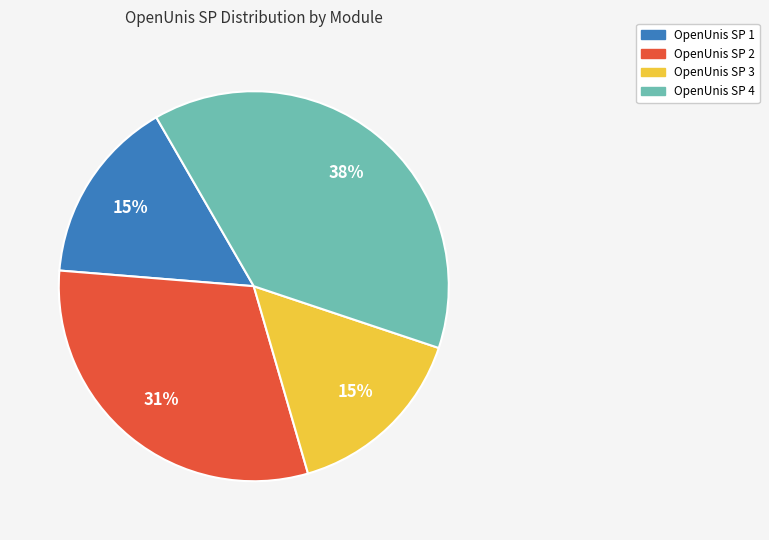

Approximately how many times larger is the value at OpenUnis SP 1 compared to OpenUnis SP 2?

0.5